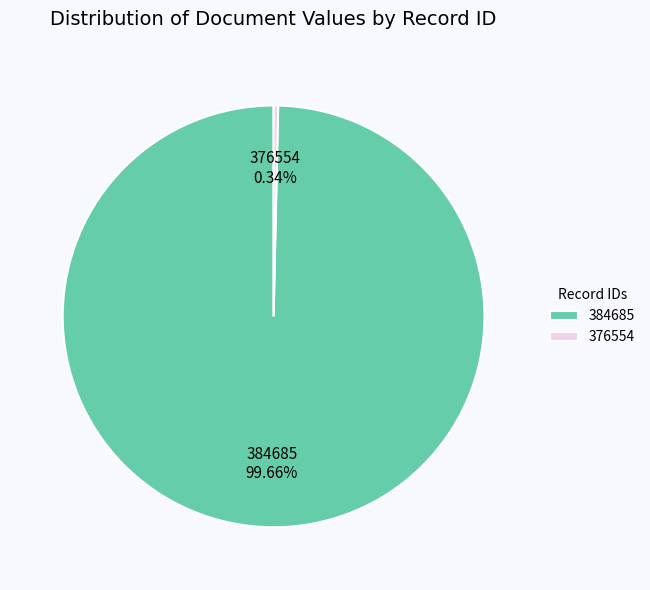

How many segments does this pie chart have?

2